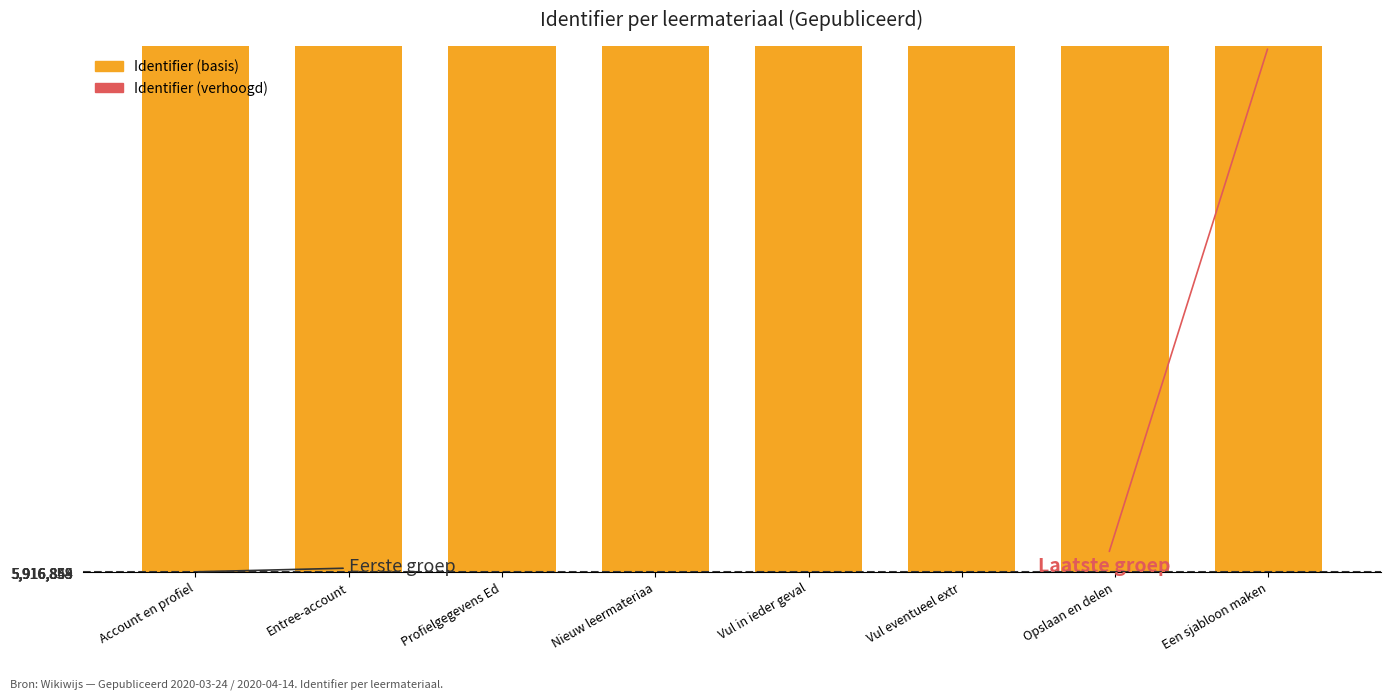

What is the greatest value displayed?

5916855